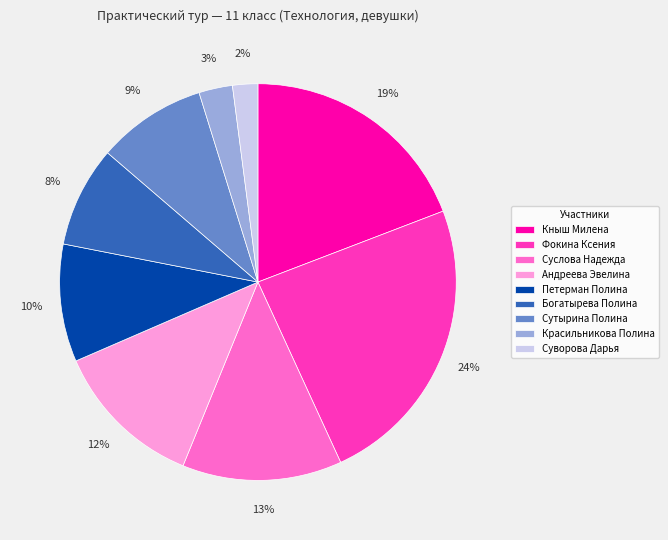

Which category has the smallest portion of the pie?

Суворова Дарья